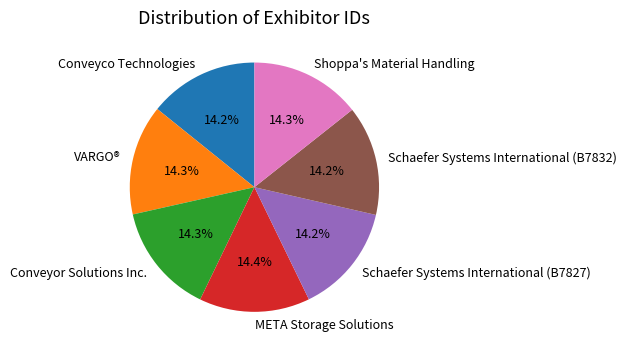

To the nearest percent, what portion does META Storage Solutions represent?

14%